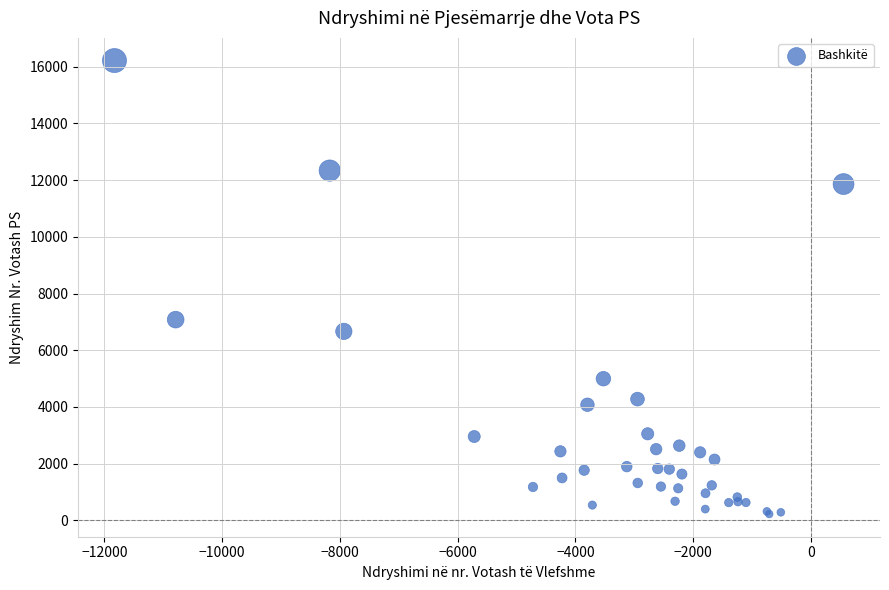

What Y value in the scatter plot is closest to 8219?

7079